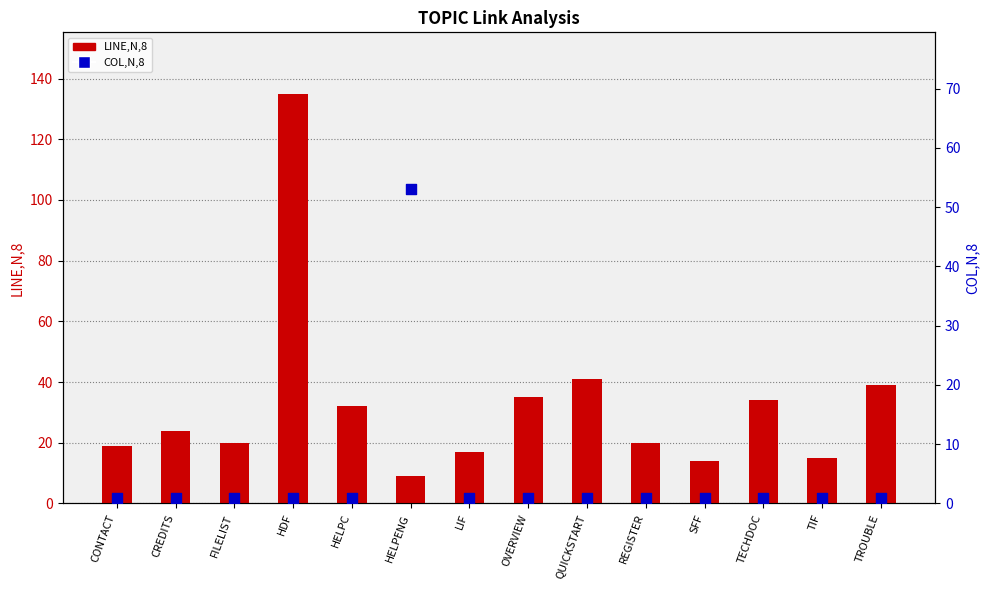

What are all the series names shown in the legend?

LINE,N,8, COL,N,8